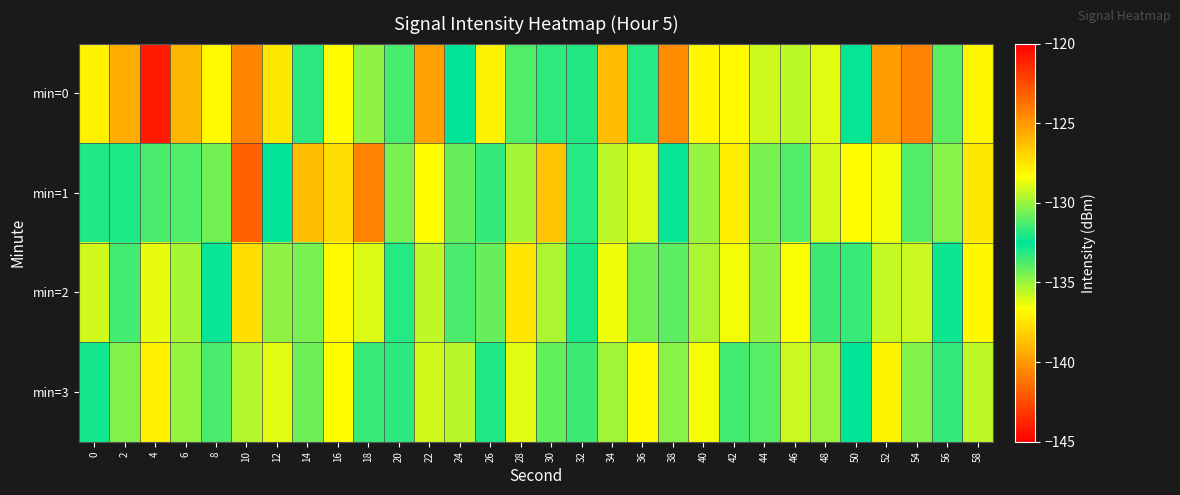

Which series has the widest spread of values?

min=0